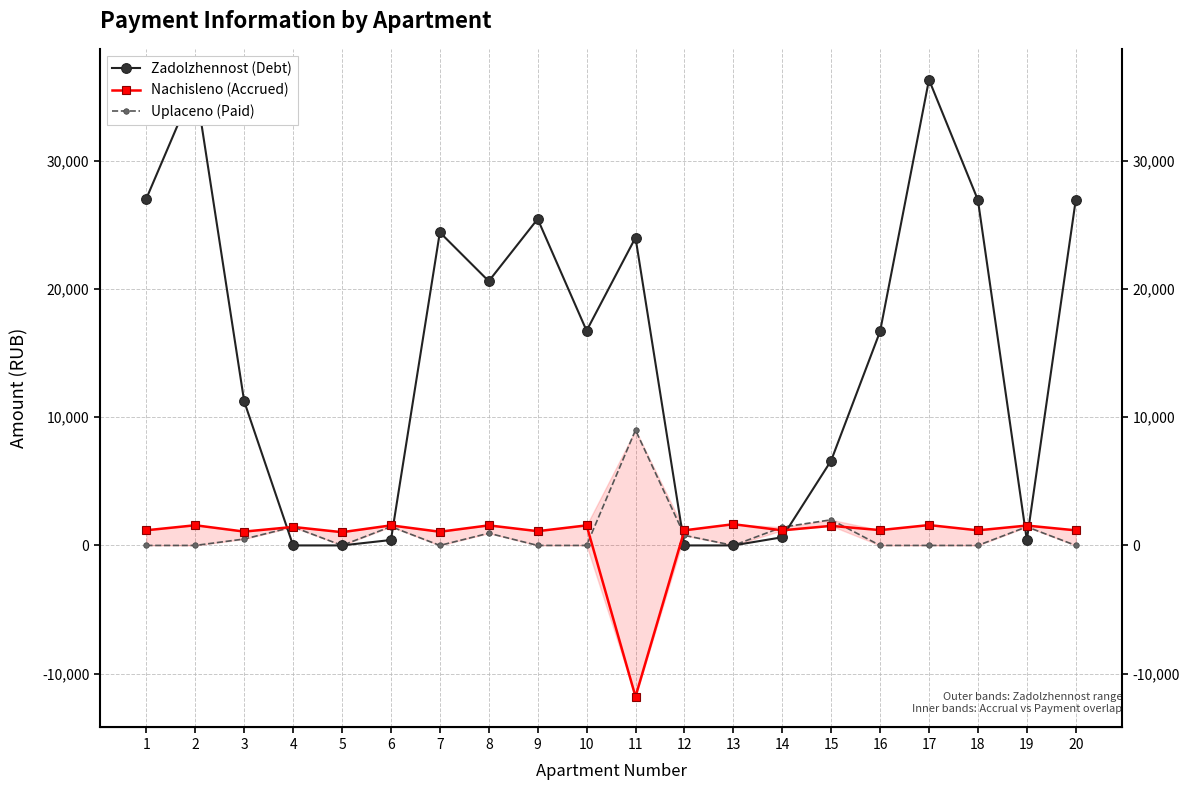

Is it true that Uplaceno (Paid) equals -3275.4 at 1?

False